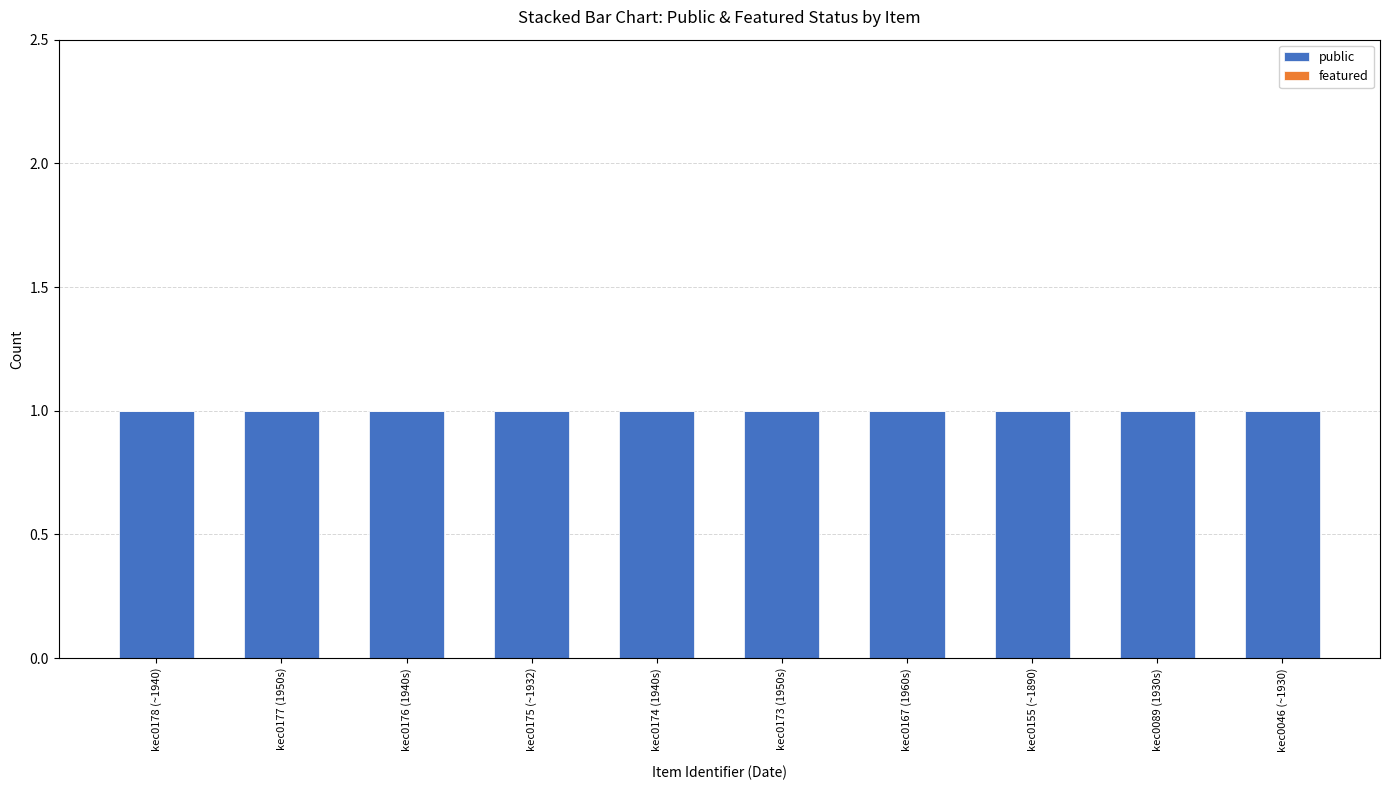

How many groups of bars are there?

10